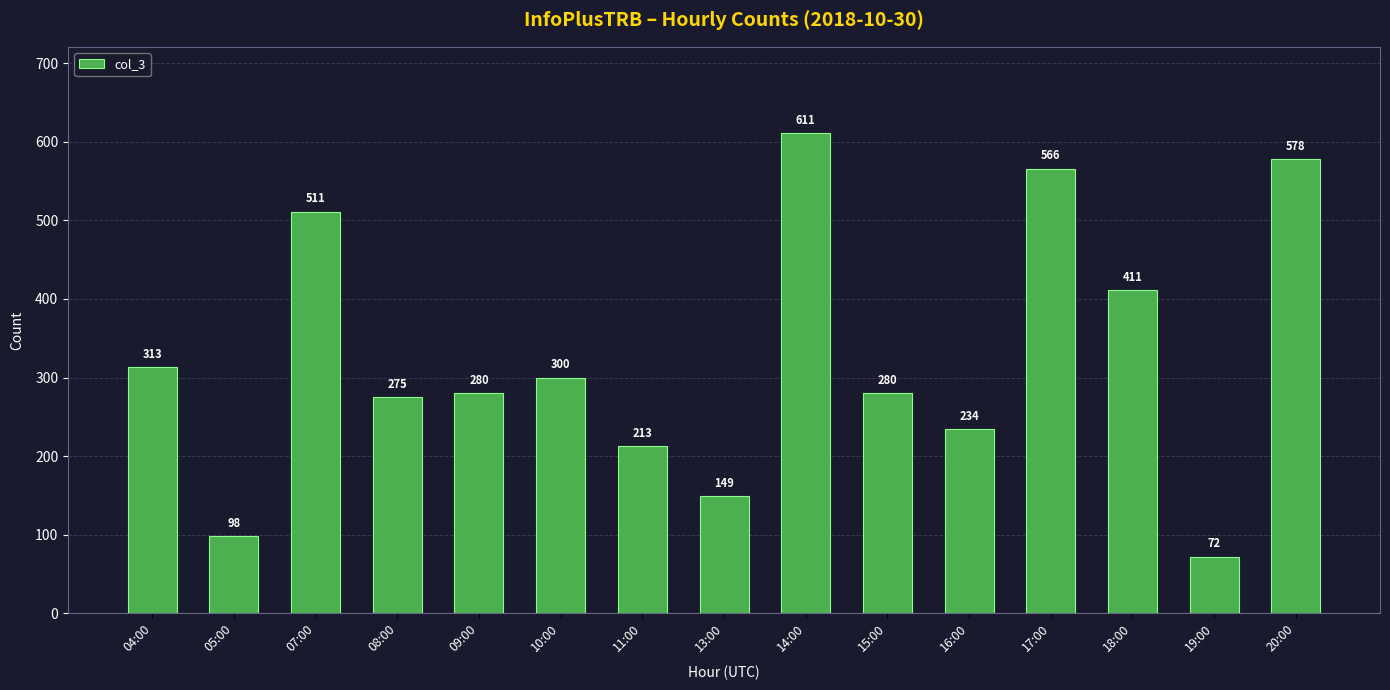

Is it true that the value at 14:00 is 611?

True